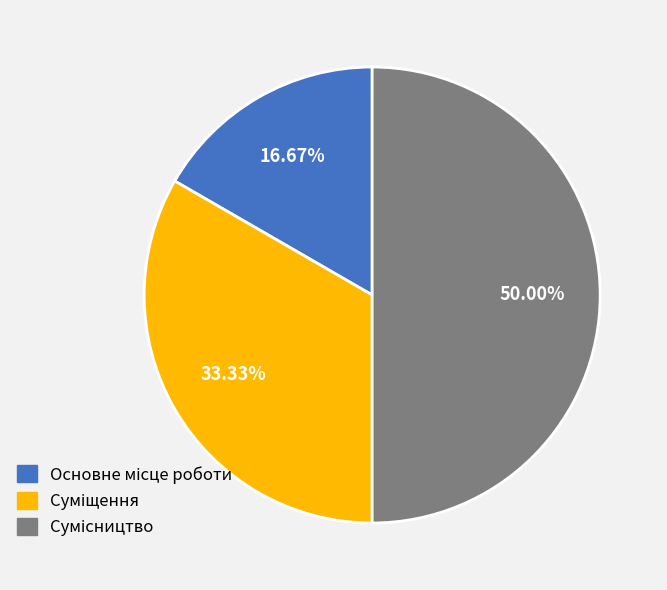

Which slice is the largest?

Сумісництво